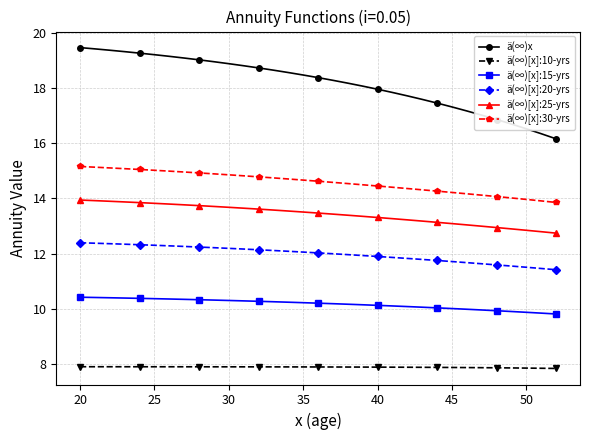

What is the difference between the second highest and second lowest values in the ä(∞)x series?

3.1